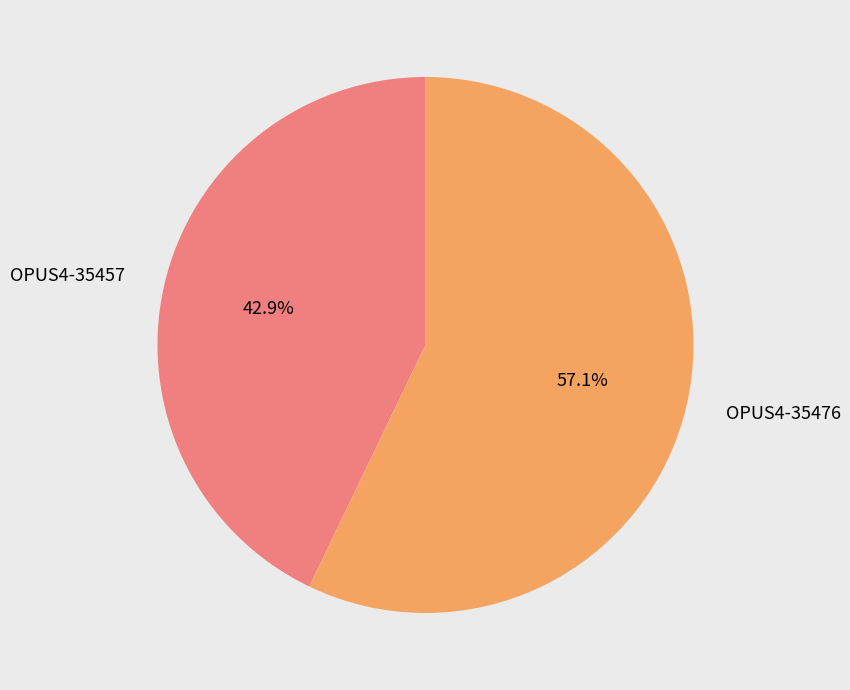

Is there a majority slice in this chart?

Yes